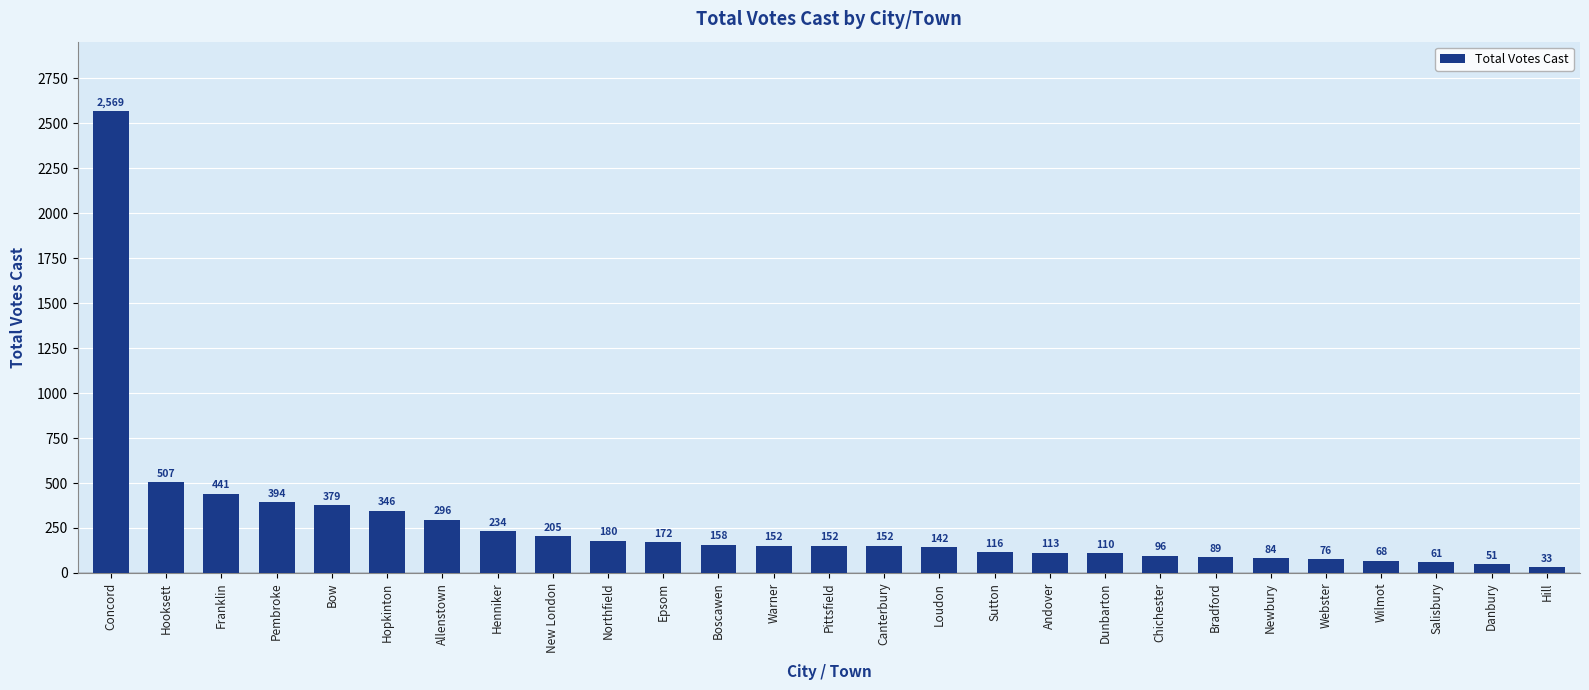

Is it true that the value at Pembroke is 256?

False